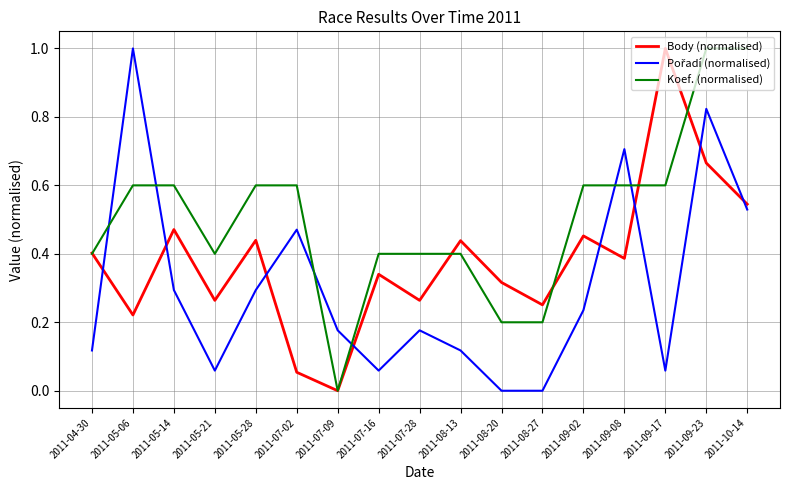

Is the value of Body (normalised) at 2011-05-14 greater than the value of Koef. (normalised) at 2011-09-02?

No